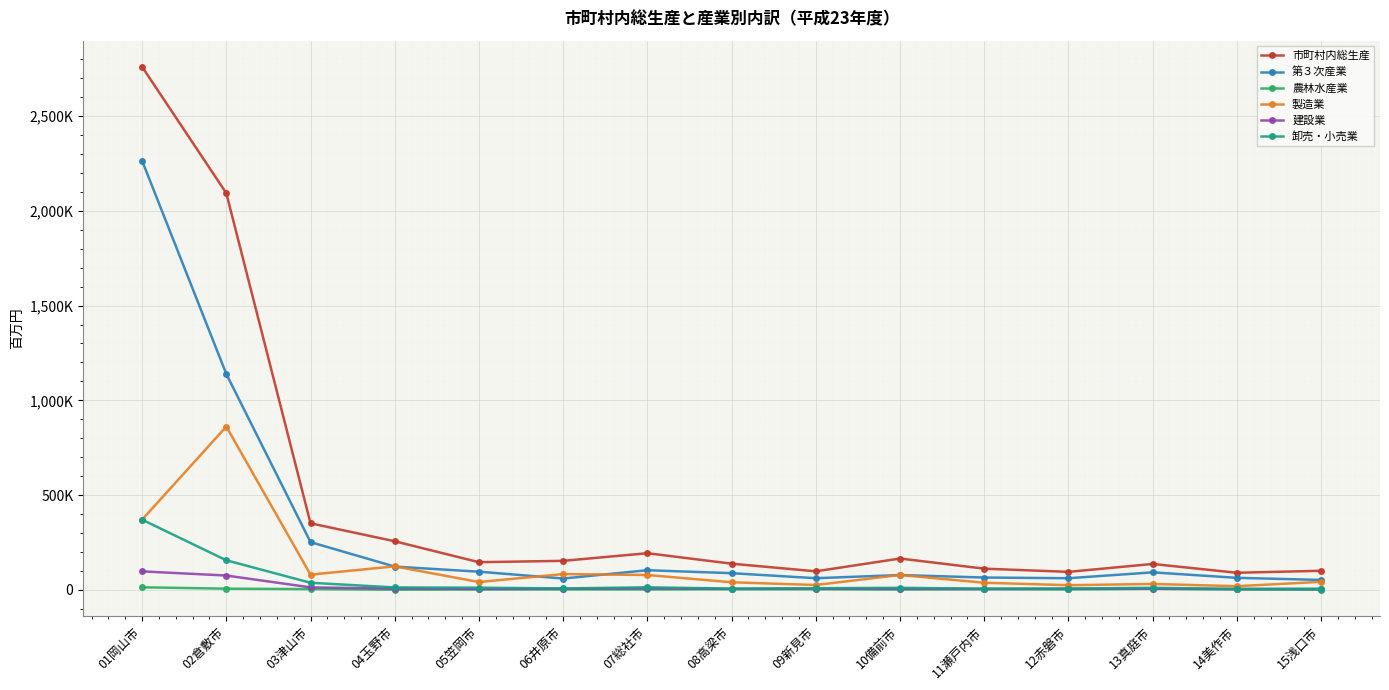

What is the total value across all series at 05笠岡市?

302244